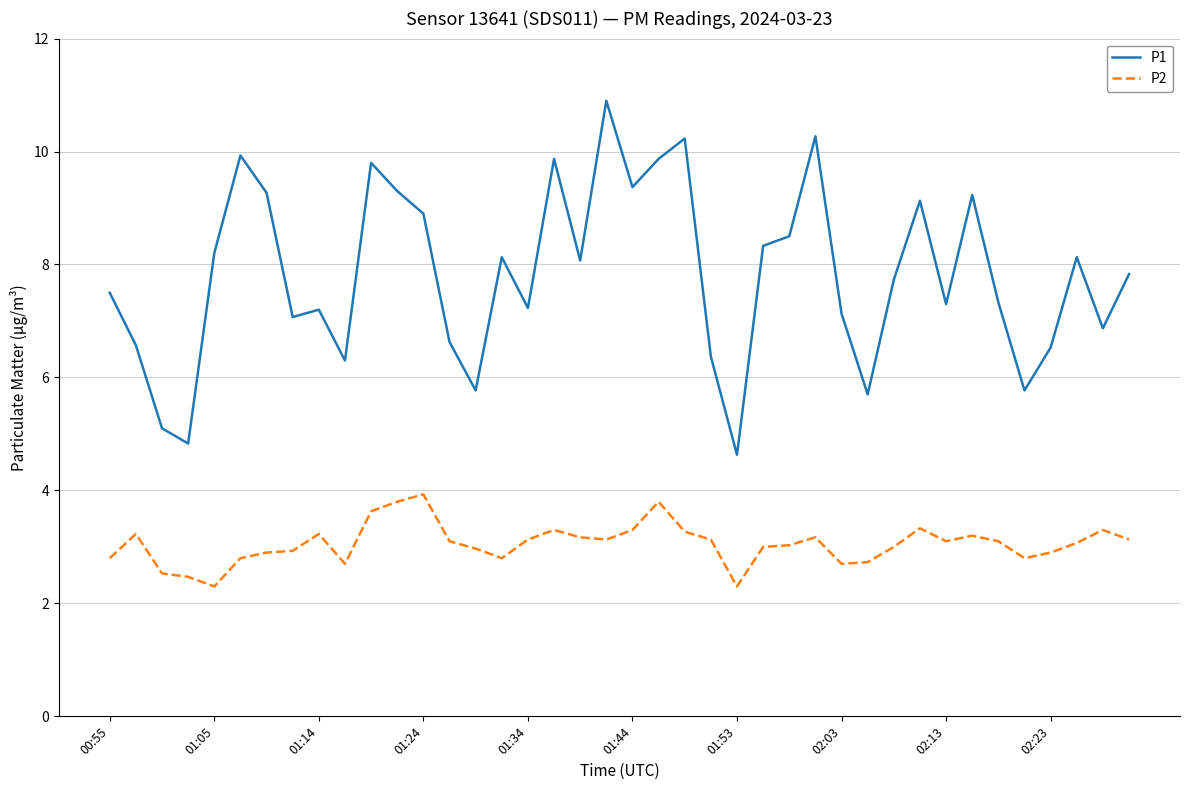

What is the highest value of the P1 series?

10.9